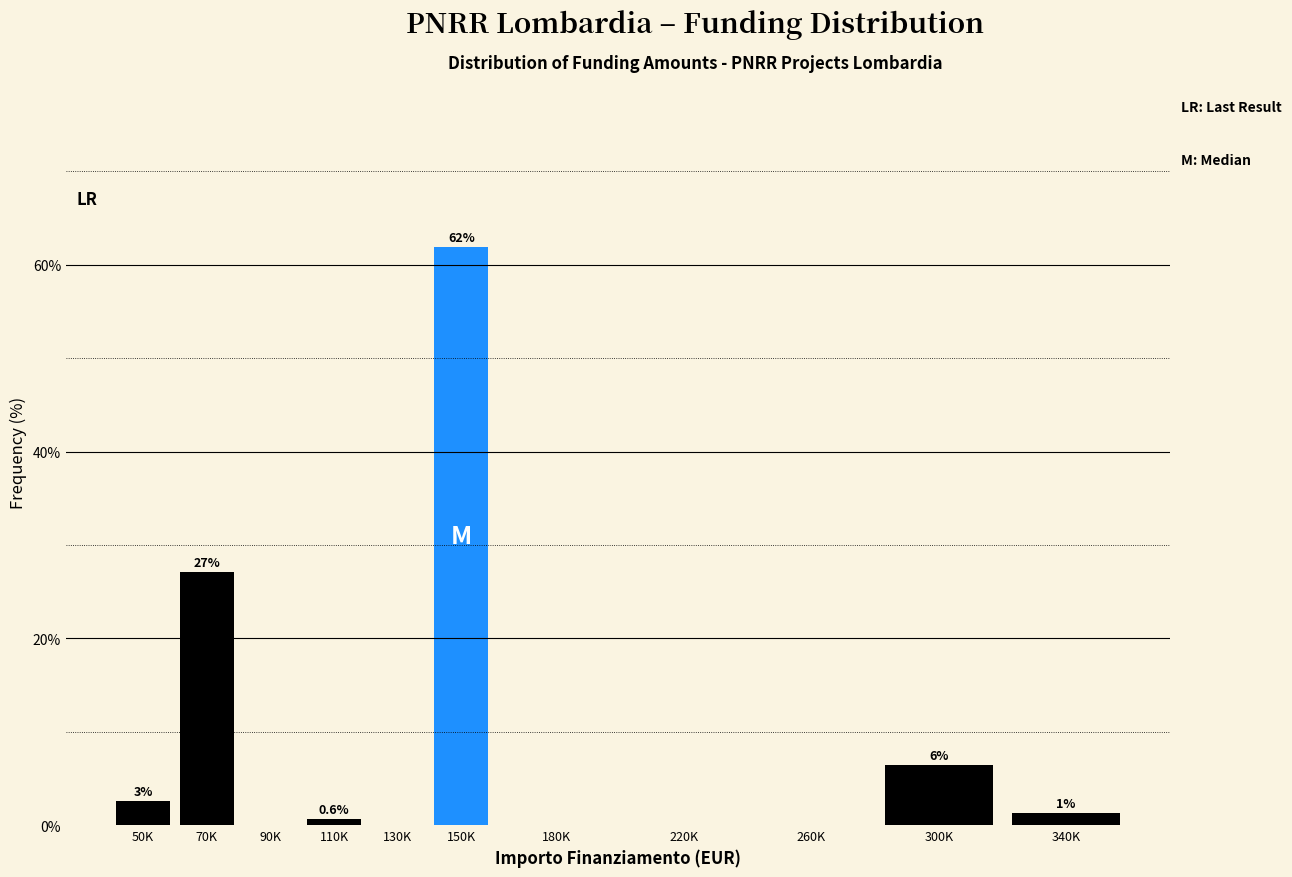

At which label is the value closest to 30?

70K